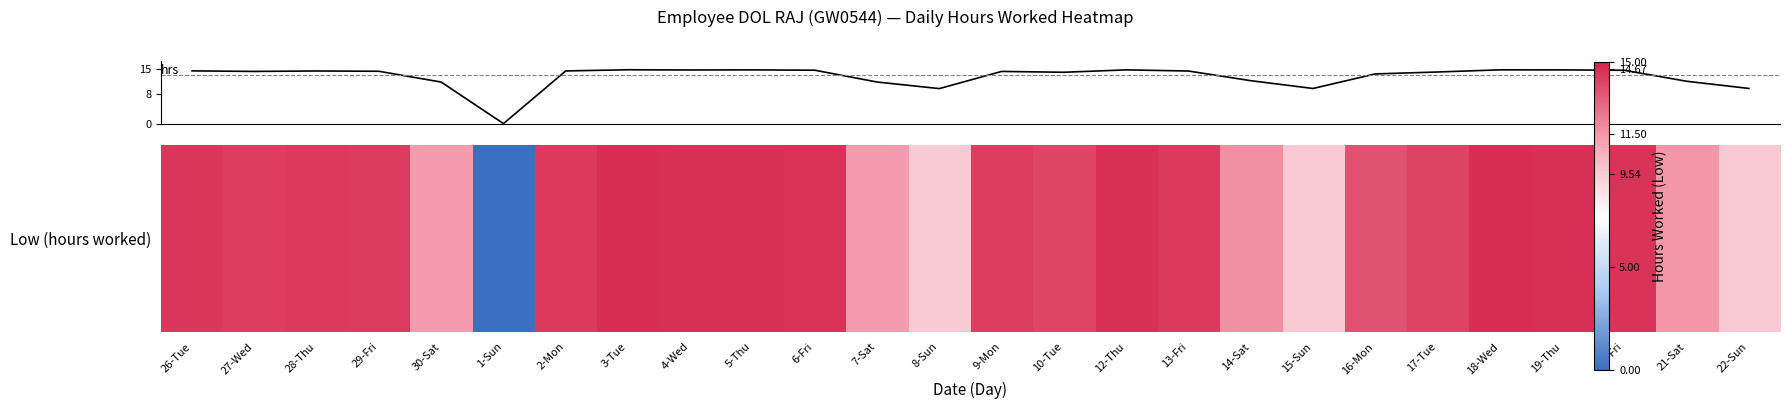

What is the greatest value displayed?

14.7